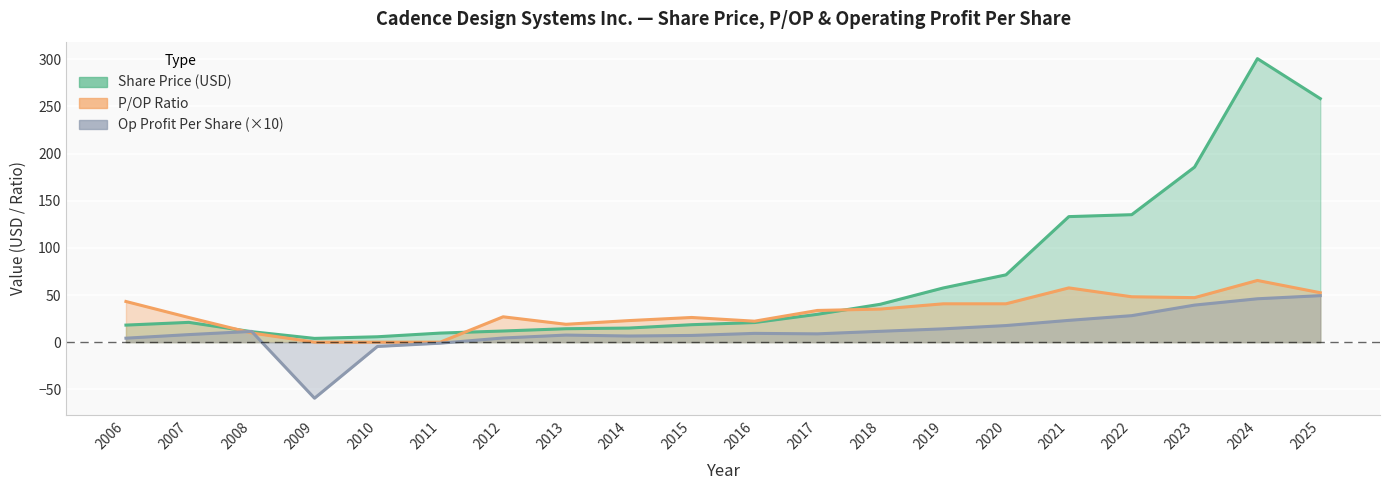

Does the chart display data point markers on the line(s)?

No